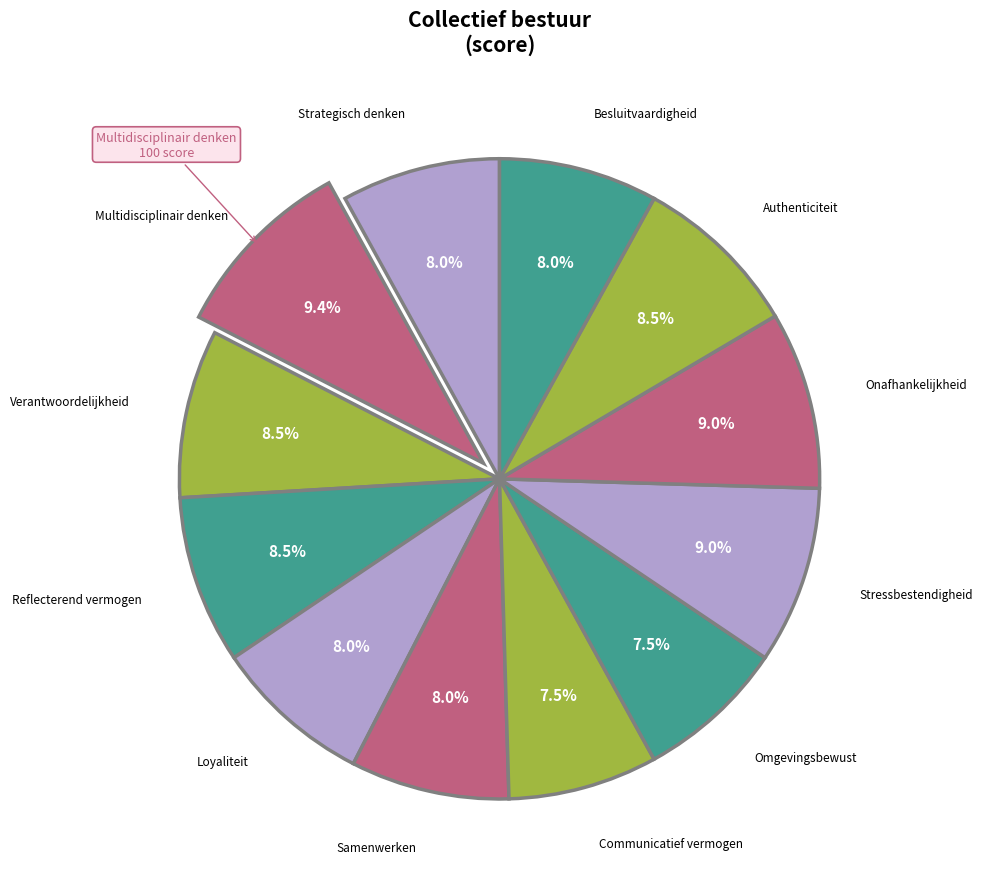

What is the ratio of the value at Verantwoordelijkheid to the value at Stressbestendigheid?

0.9